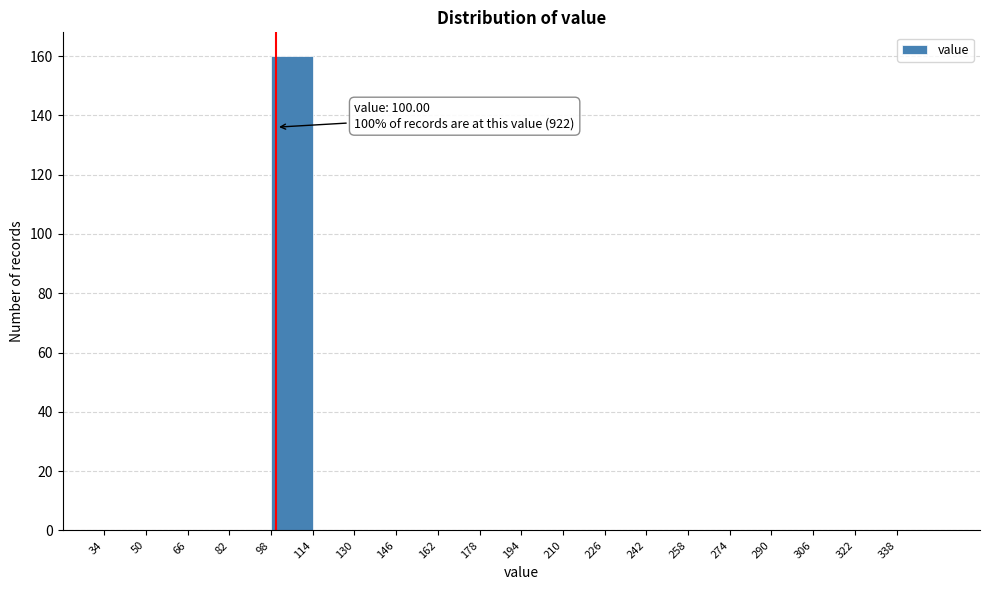

Which range on the x-axis has the tallest bar?

98 to 114